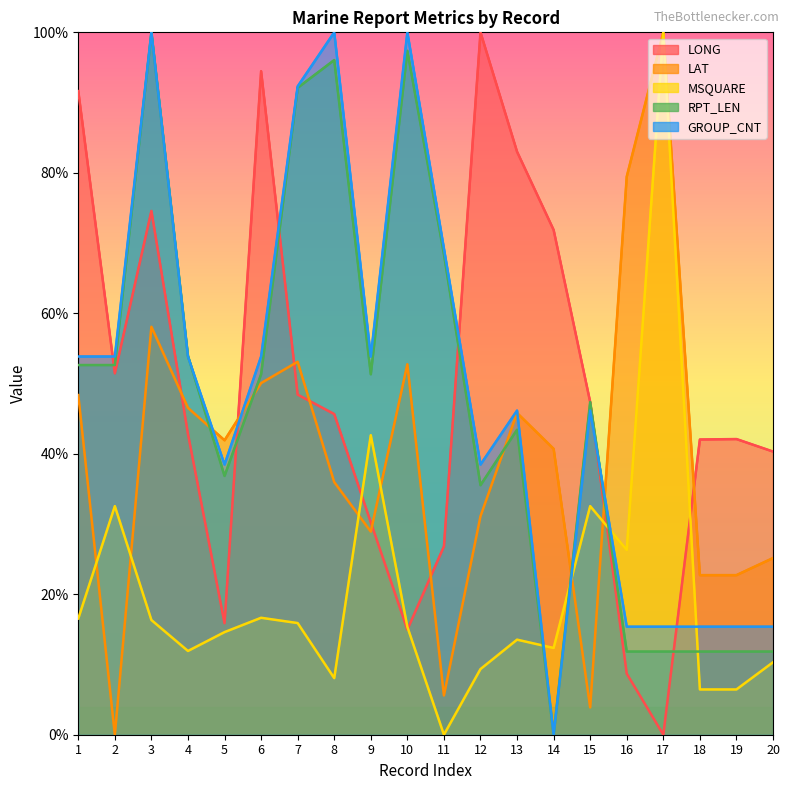

True or false: LONG has a value of -54.0 at 17.

False